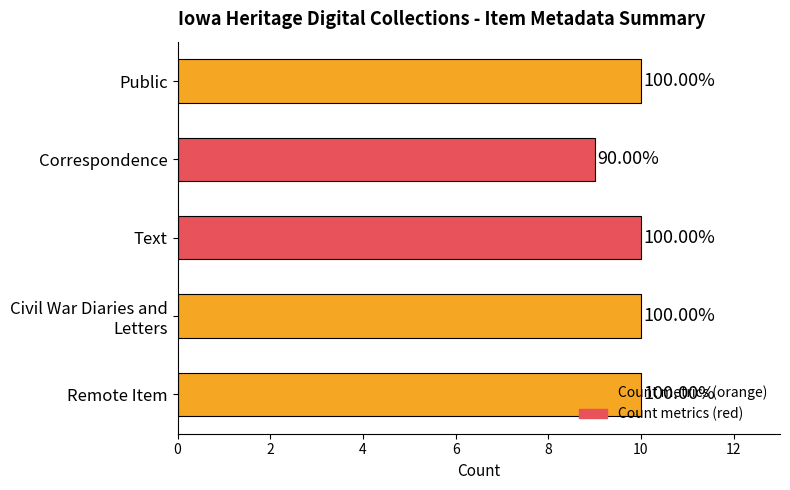

Are the bars grouped side by side (vs. stacked)?

No